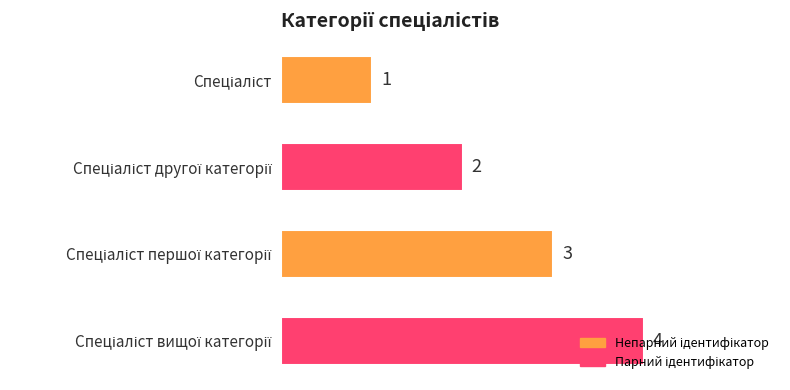

How many values are between 2 and 4?

3